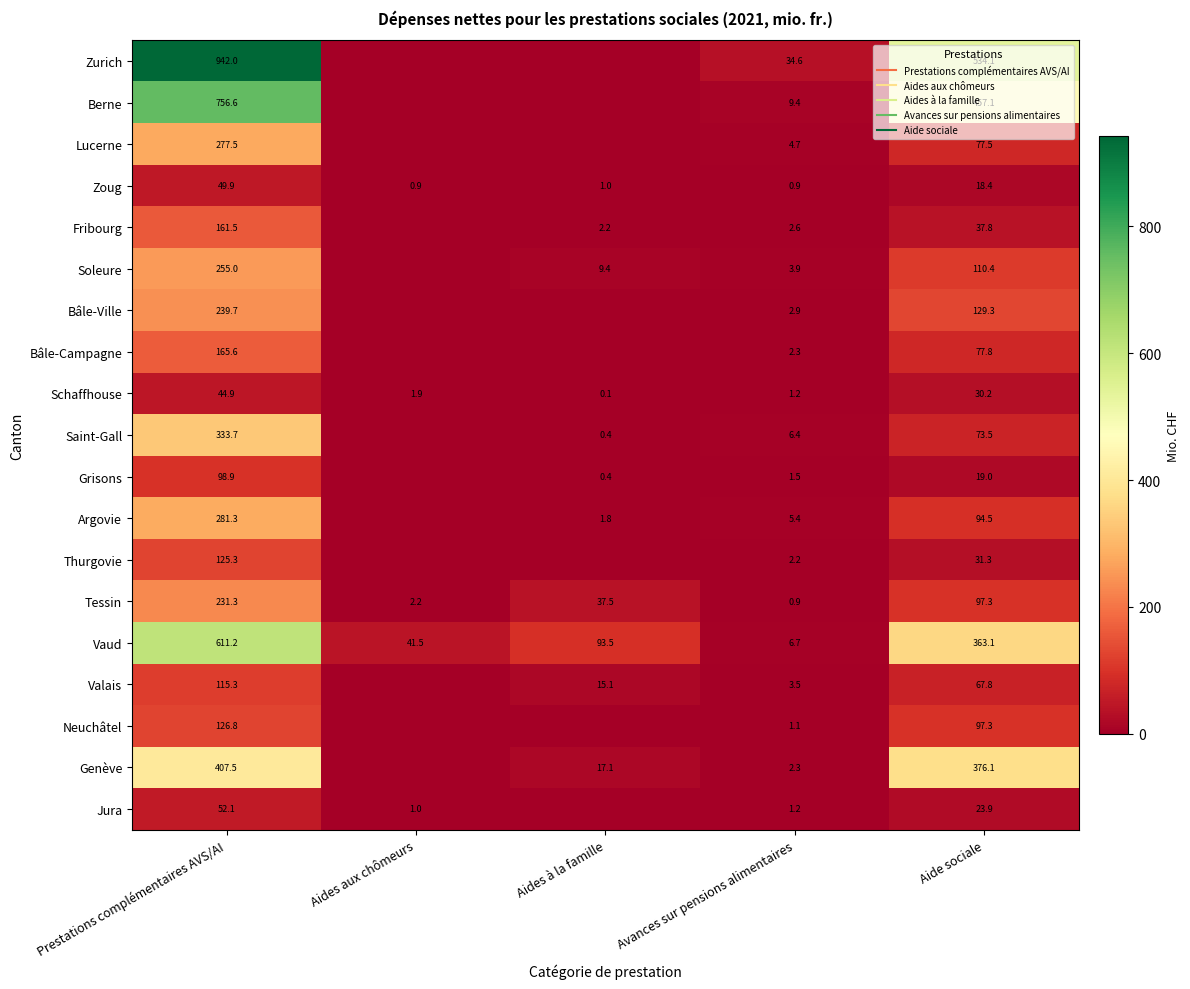

What is the greatest value displayed?

942.0